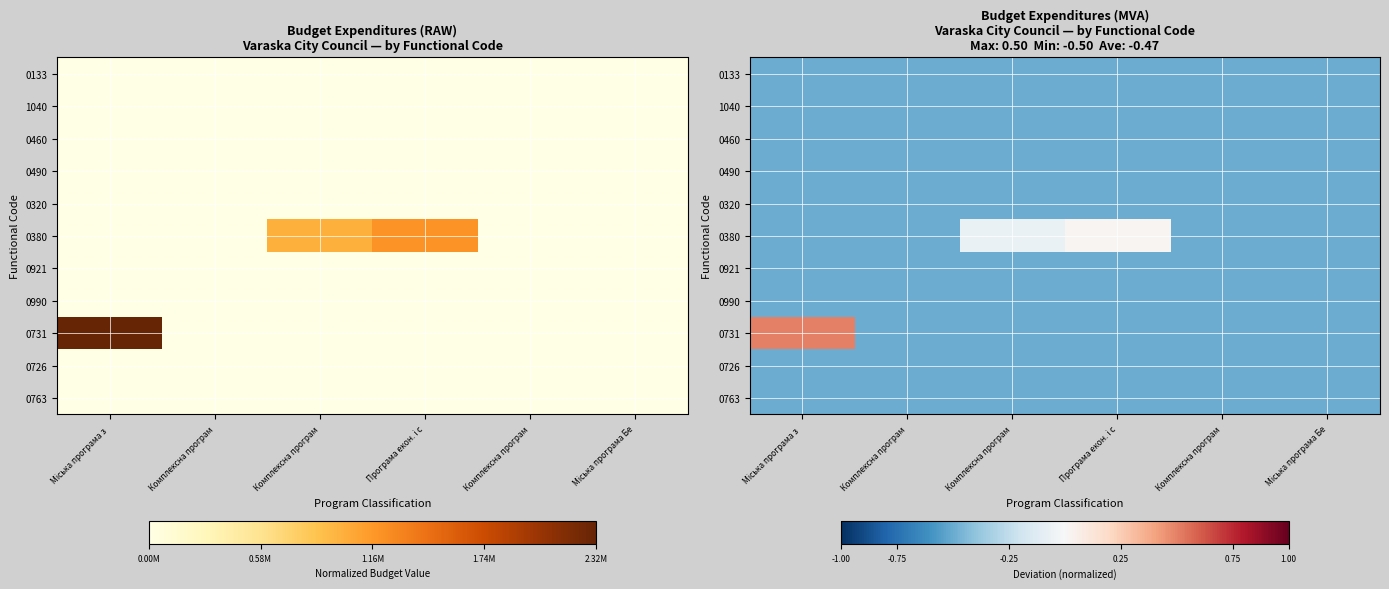

Rank the series by their maximum value, from highest to lowest.

0731, 0380, 0133, 1040, 0460, 0490, 0320, 0921, 0990, 0726, 0763